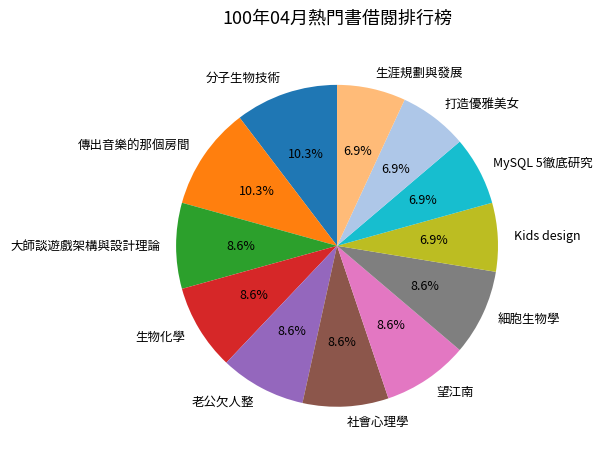

Approximately how many times larger is the value at Kids design compared to 分子生物技術?

0.7